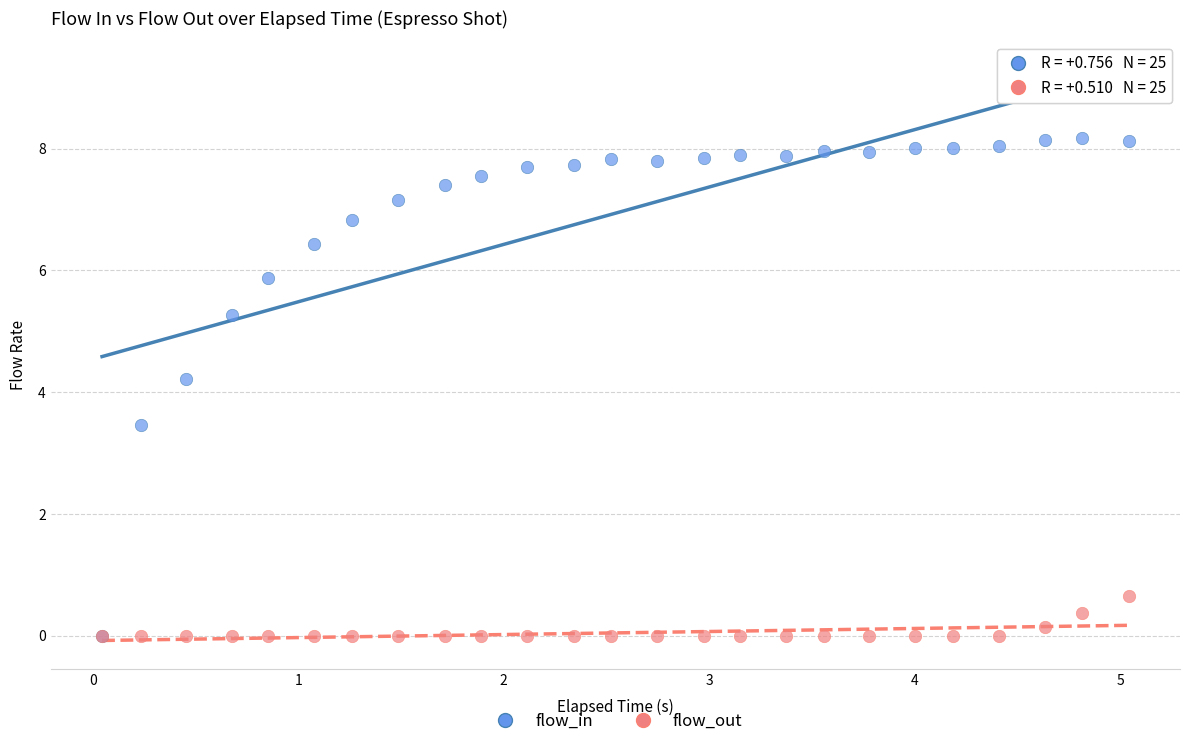

Which series has the largest Y range (max minus min)?

flow_in